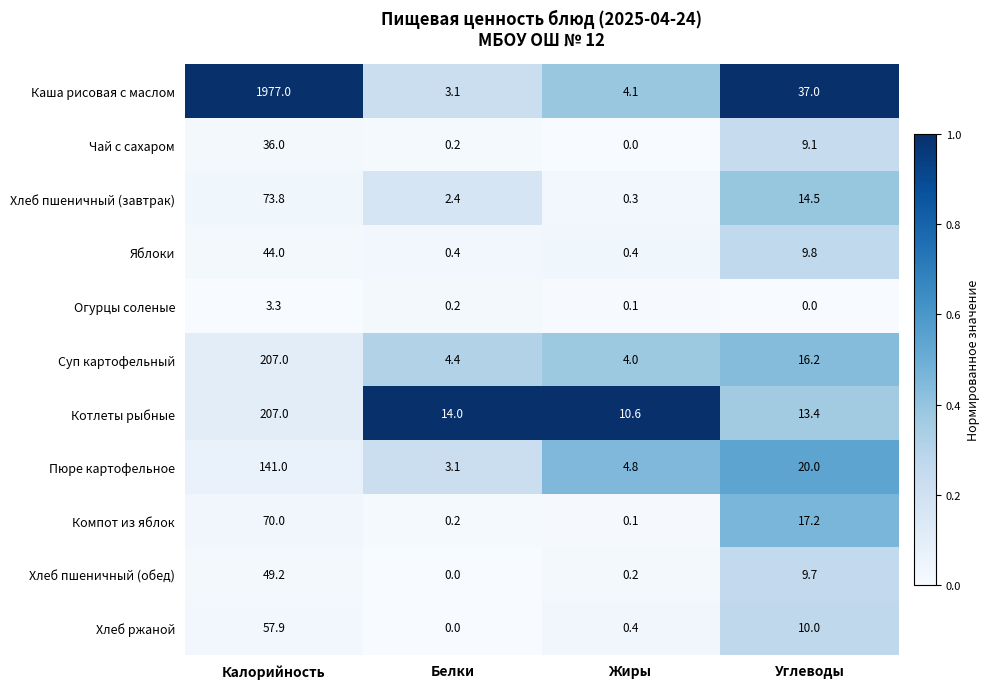

Between Калорийность and Жиры, which series saw the biggest shift?

Каша рисовая с маслом